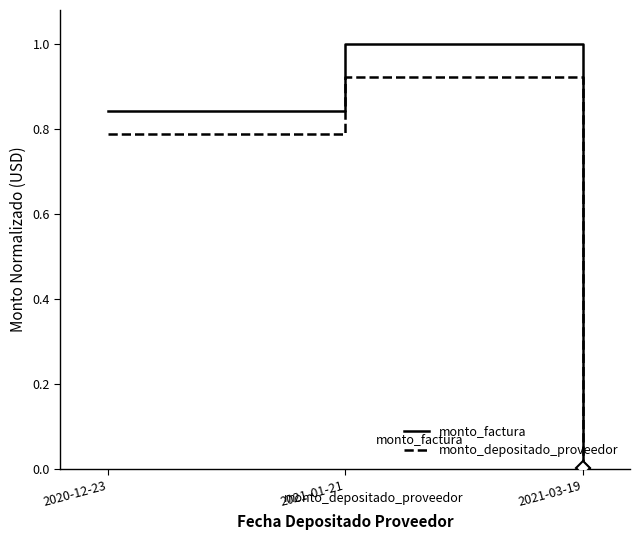

What position from the left is 2020-12-23?

1